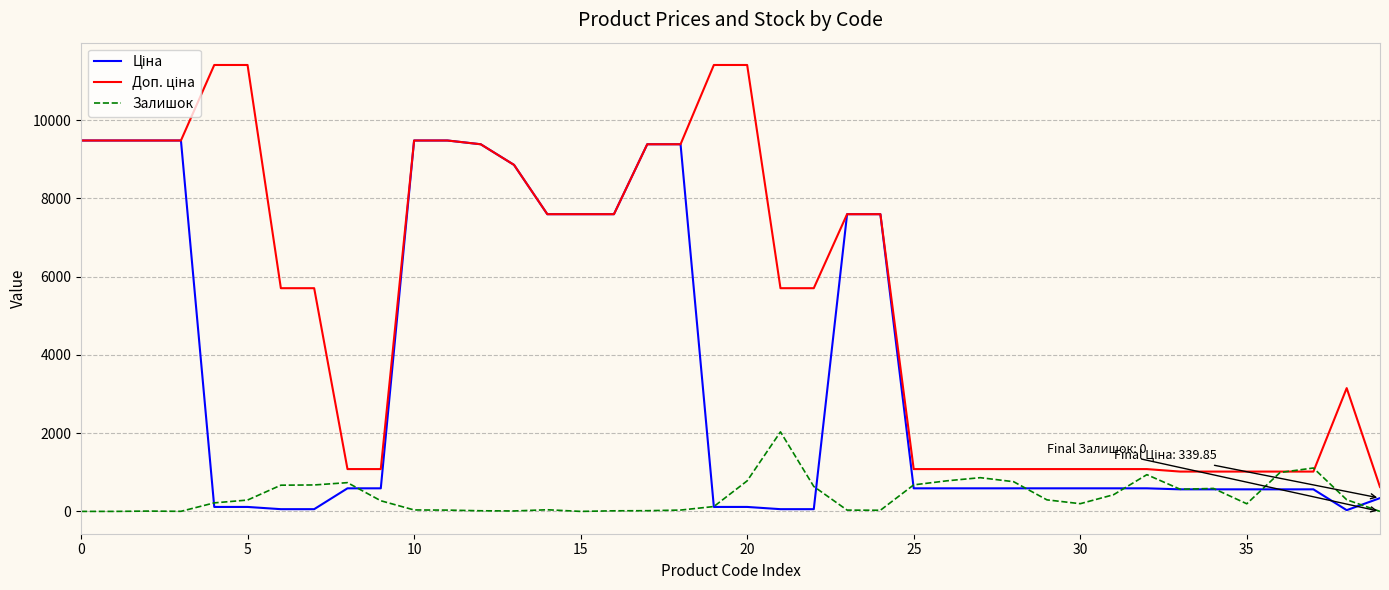

What is the difference between the maximum and second lowest values in the Залишок series?

2033.0